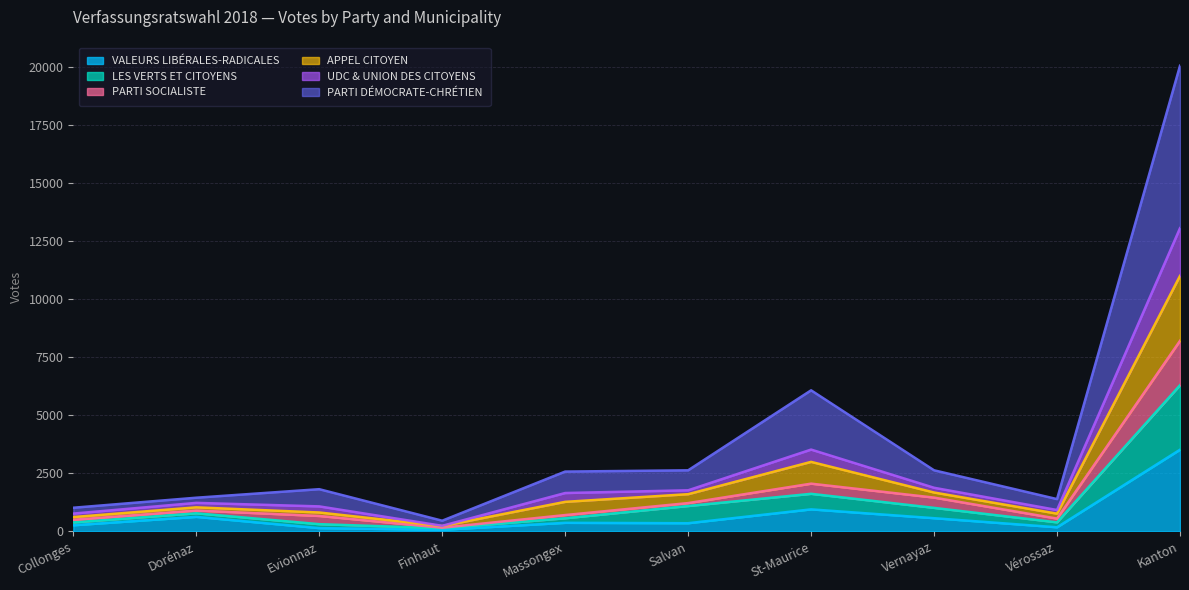

What is the label of the 10th point from the left?

Kanton